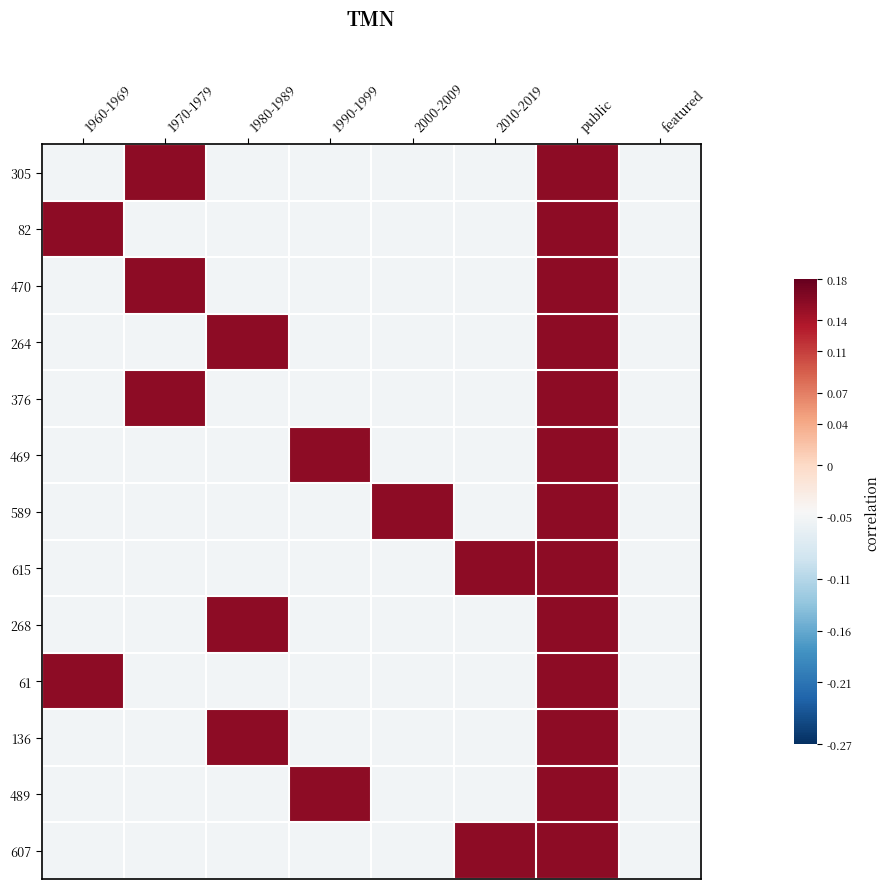

Which has a higher value, 1970-1979 or 1980-1989?

1970-1979